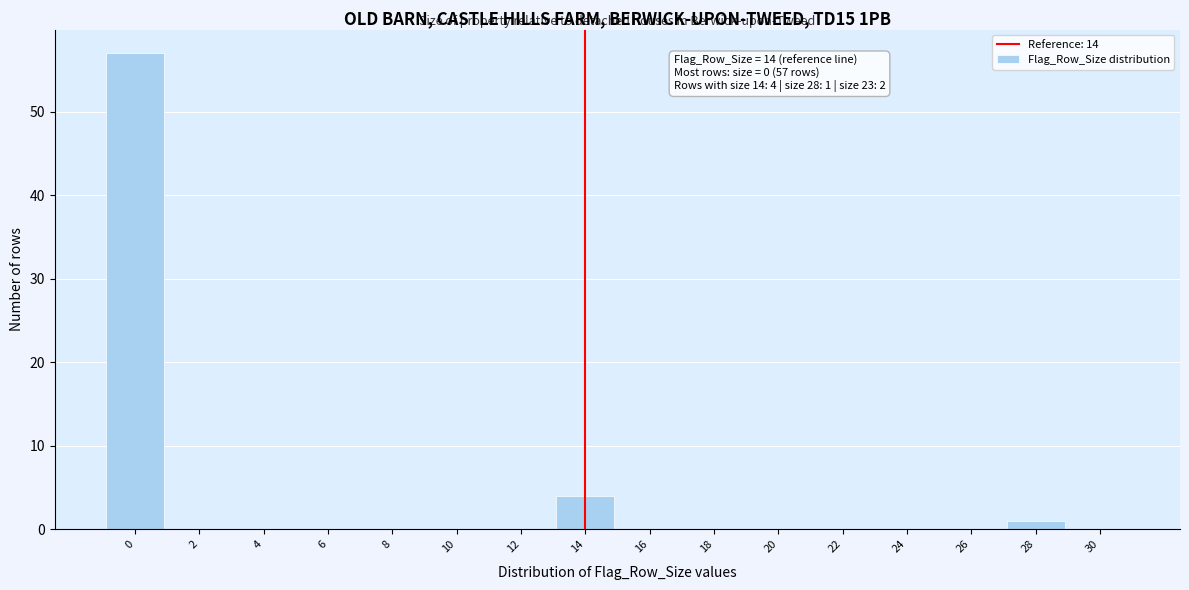

Reading right to left, what are all the values shown in this chart?

30=0	28=1	26=0	24=0	22=0	20=0	18=0	16=0	14=4	12=0	10=0	8=0	6=0	4=0	2=0	0=57